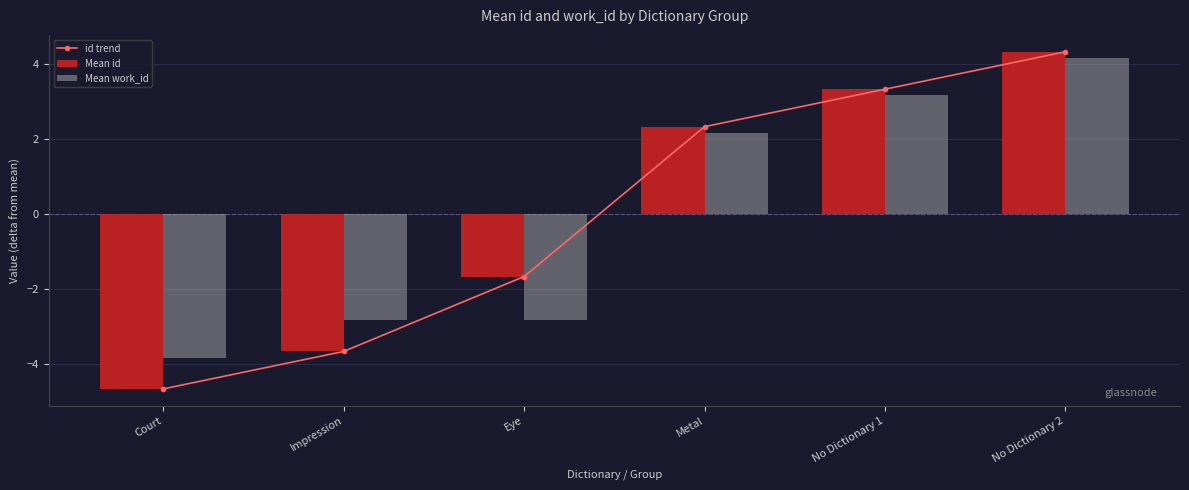

What is the label of the 1st bar from the right?

No Dictionary 2